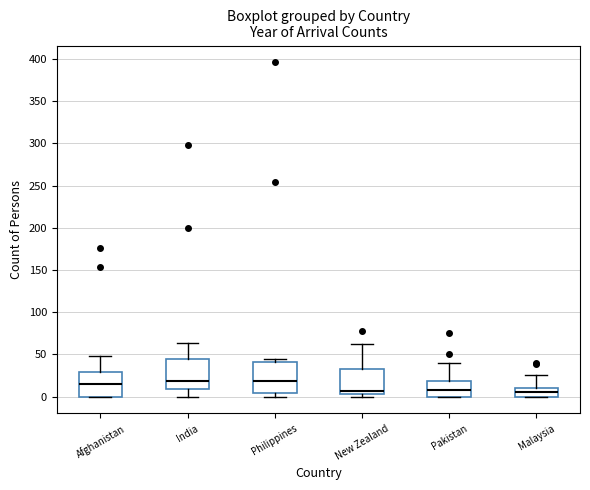

Reading left to right, read every box against the y-axis: the position of its median line, the range the box covers, and the ends of its whiskers. The values are not printed on the chart, so give them approximately, as read against the axis.

Afghanistan: median 15, box 0 to 30, whiskers 0 to 50
India: median 20, box 10 to 45, whiskers 0 to 65
Philippines: median 20, box 5 to 40, whiskers 0 to 45
New Zealand: median 5 (just above the box's lower edge), box 5 to 35, whiskers 0 to 60
Pakistan: median 10, box 0 to 20, whiskers 0 to 40
Malaysia: median 5, box 0 to 10, whiskers 0 to 25